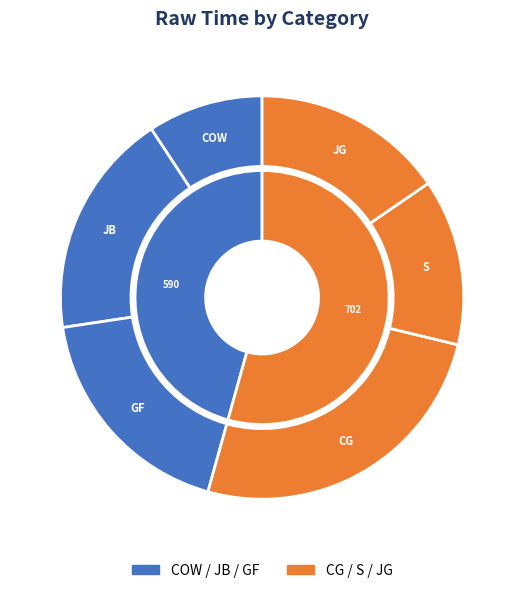

Is it true that S is 1% of the pie?

False